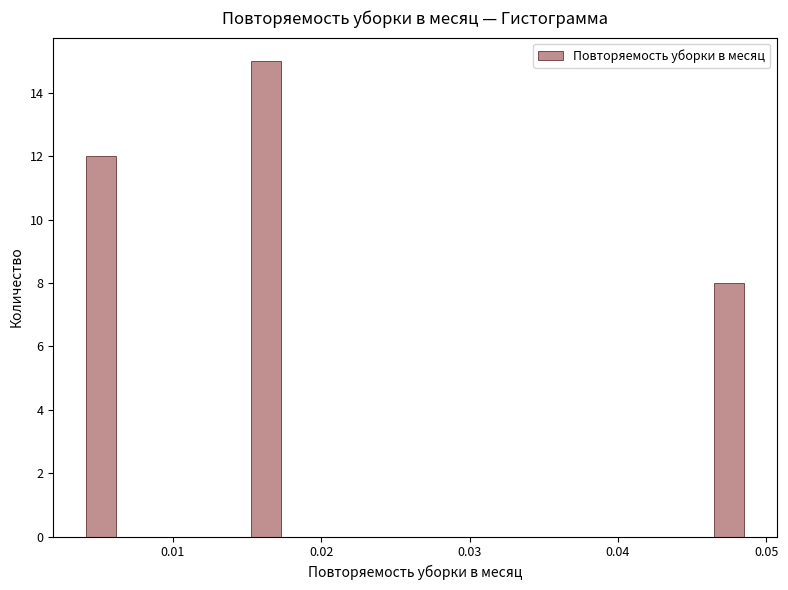

Read against the x-axis, roughly where is the centre of the tallest bar?

0.016